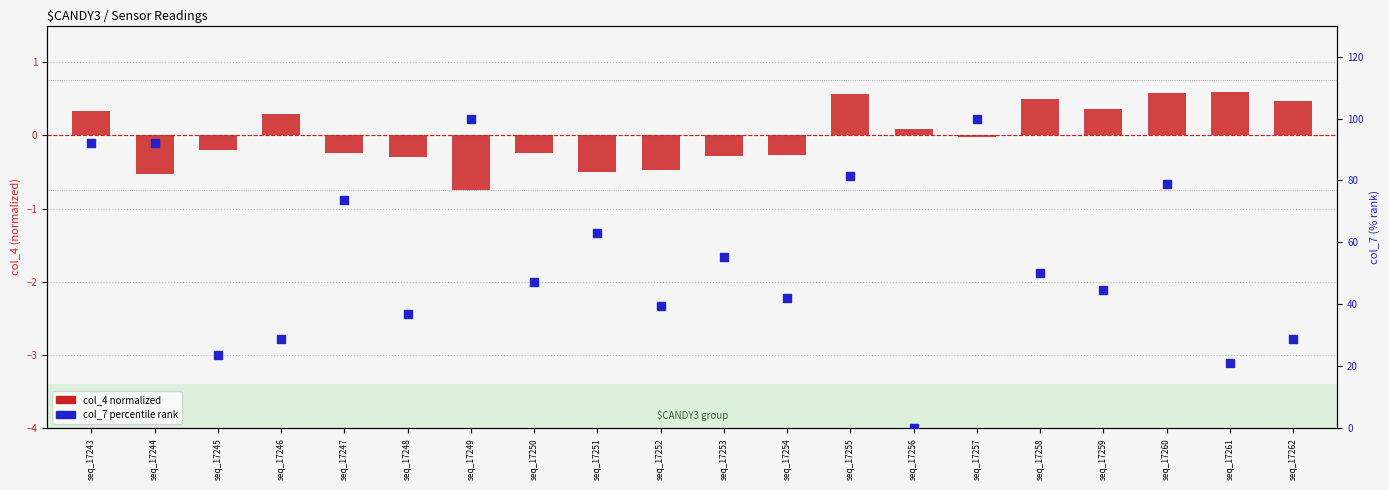

Which series contains the lowest Y value?

col_4 normalized